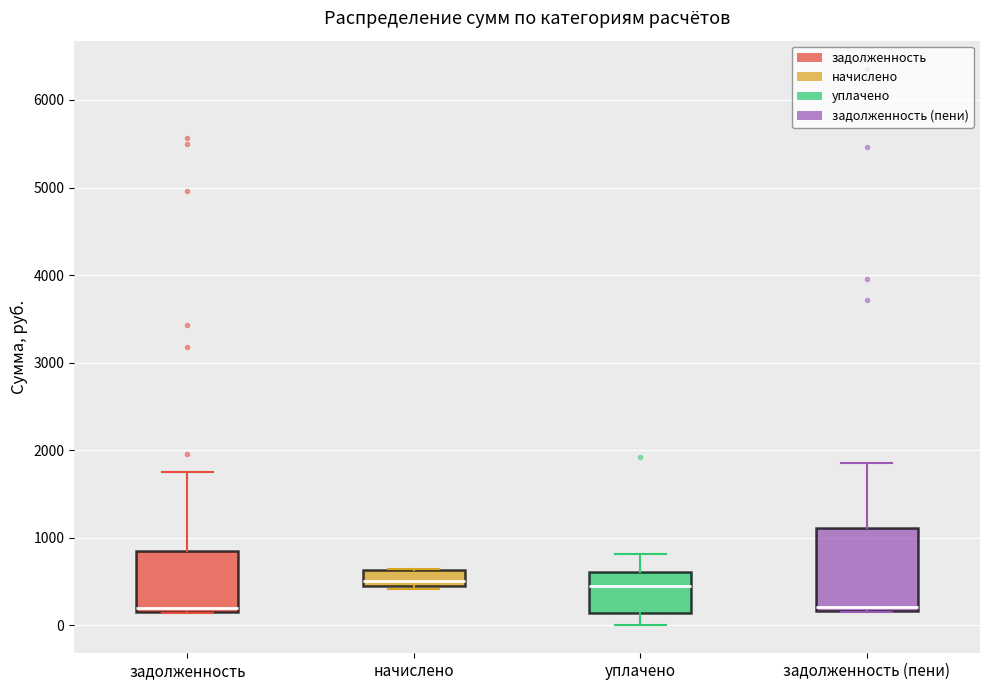

Reading left to right, read every box against the y-axis: the position of its median line, the range the box covers, and the ends of its whiskers. The values are not printed on the chart, so give them approximately, as read against the axis.

задолженность: median 200 (just above the box's lower edge), box 200 to 900, whiskers 100 to 1800
начислено: median 500 (just above the box's lower edge), box 500 to 600, whiskers 400 to 600
уплачено: median 500, box 100 to 600, whiskers 0 to 800
задолженность (пени): median 200 (just above the box's lower edge), box 200 to 1100, whiskers 100 to 1900